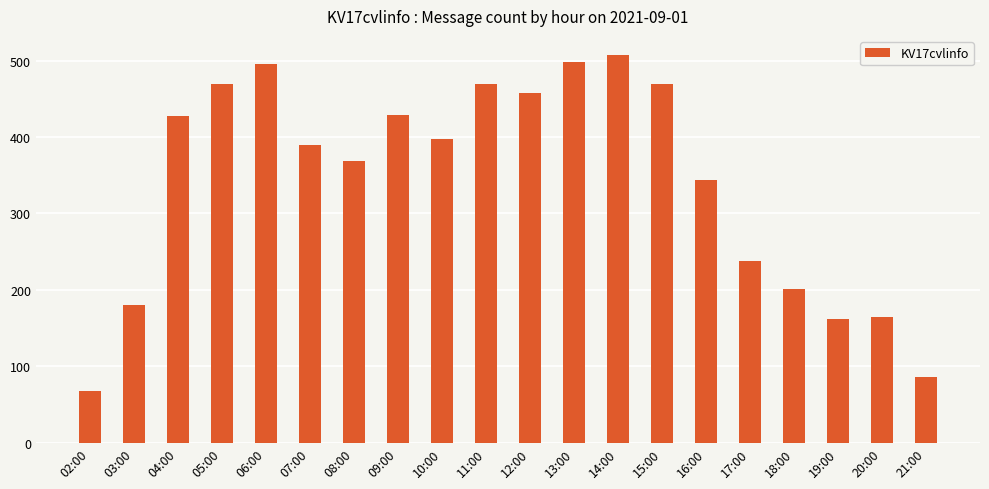

Is it true that the value at 13:00 is 339?

False